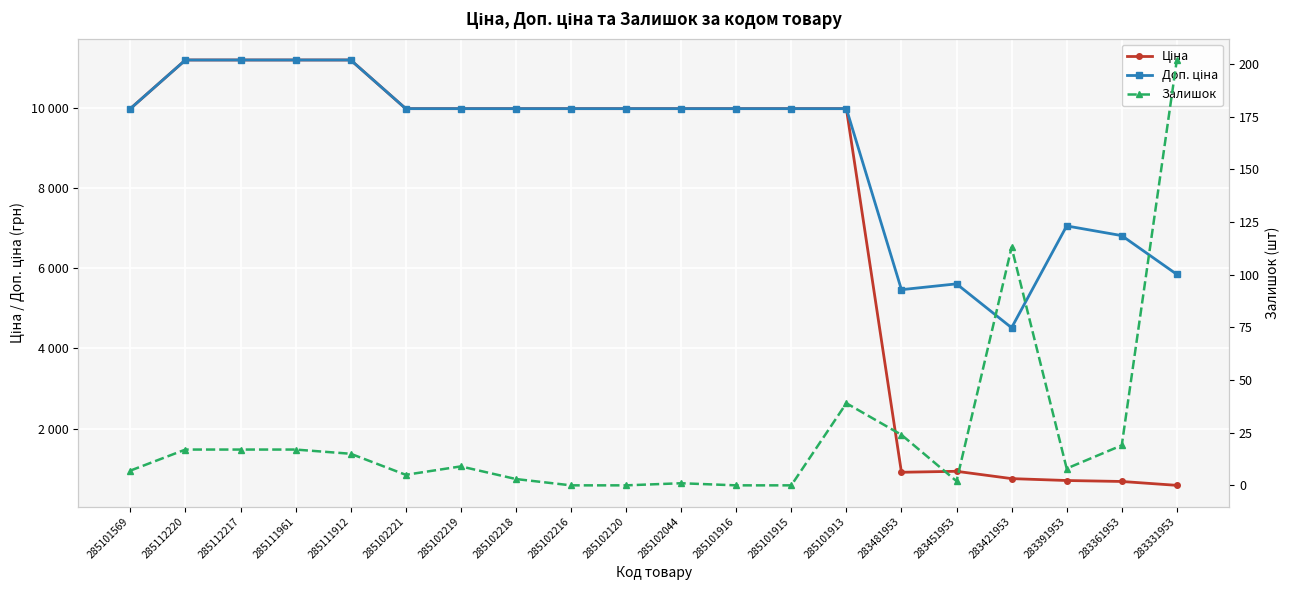

Reading right to left, transcribe all the data shown in this chart.

Ціна: 584.4	681.0	705.1	752.2	934.5	910.4	9975.0	9975.0	9975.0	9975.0	9975.0	9975.0	9975.0	9975.0	9975.0	11188.2	11188.2	11188.2	11188.2	9975.0
Доп. ціна: 5843.9	6809.8	7051.3	4513.3	5607.2	5462.3	9975.0	9975.0	9975.0	9975.0	9975.0	9975.0	9975.0	9975.0	9975.0	11188.2	11188.2	11188.2	11188.2	9975.0
Залишок: 202.0	19.0	8.0	113.0	2.0	24.0	39.0	0.0	0.0	1.0	0.0	0.0	3.0	9.0	5.0	15.0	17.0	17.0	17.0	7.0